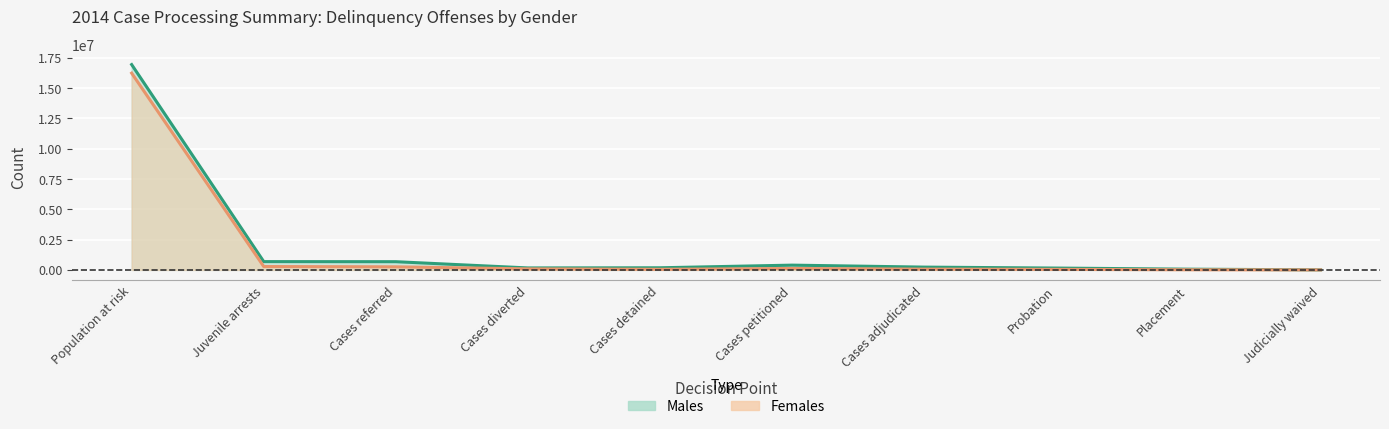

True or false: Females and Males cross at least once.

False